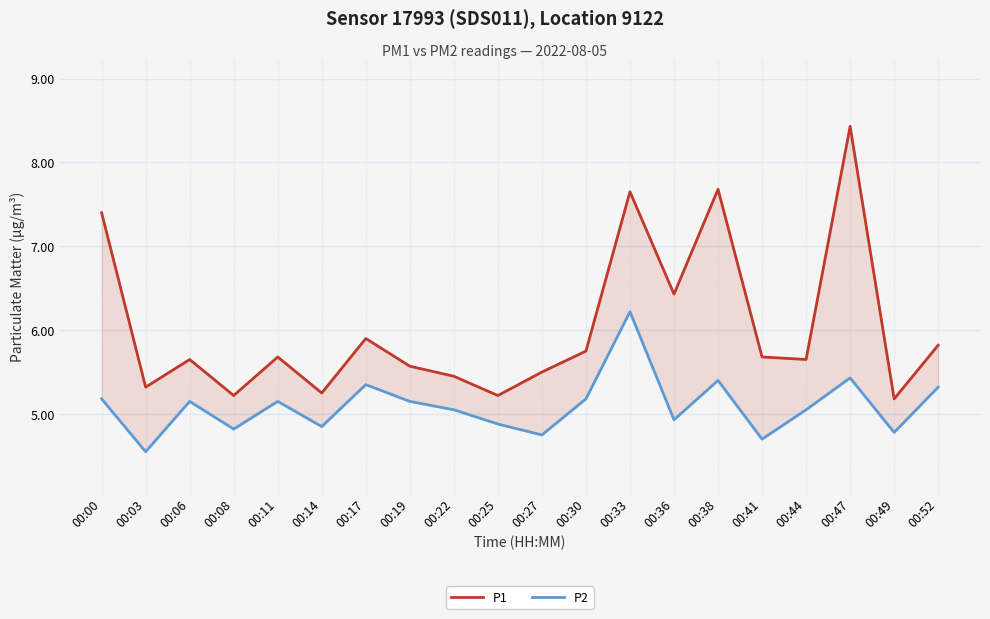

What is the sum of all P2 values?

101.9